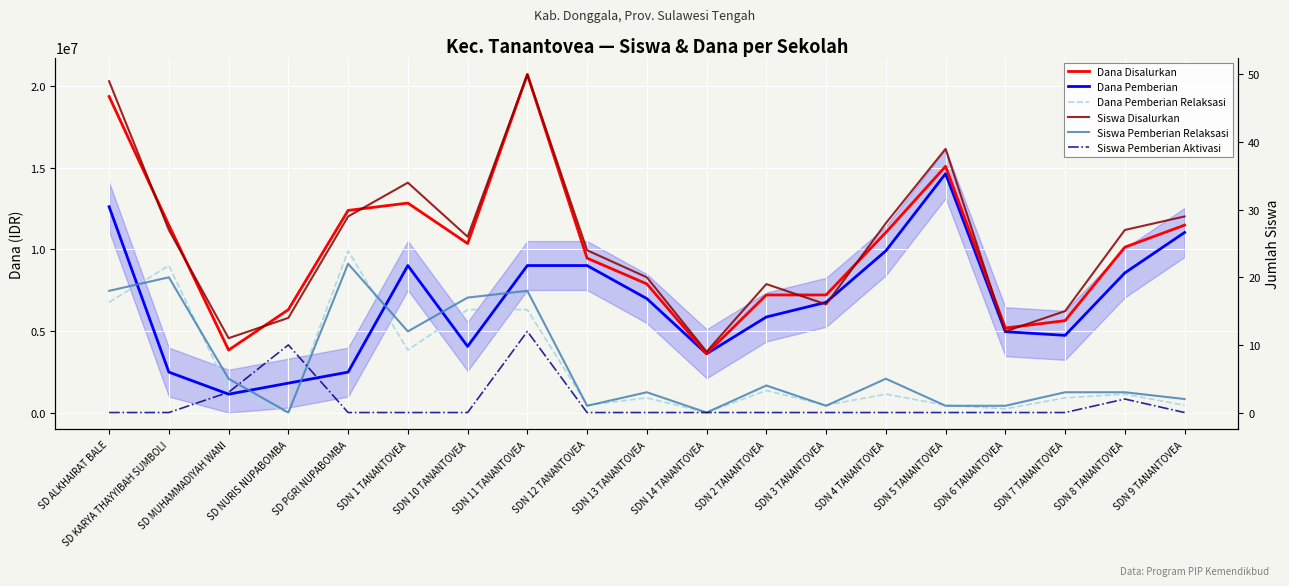

Where is the first local maximum for Siswa Pemberian Relaksasi?

SD KARYA THAYYIBAH SUMBOLI